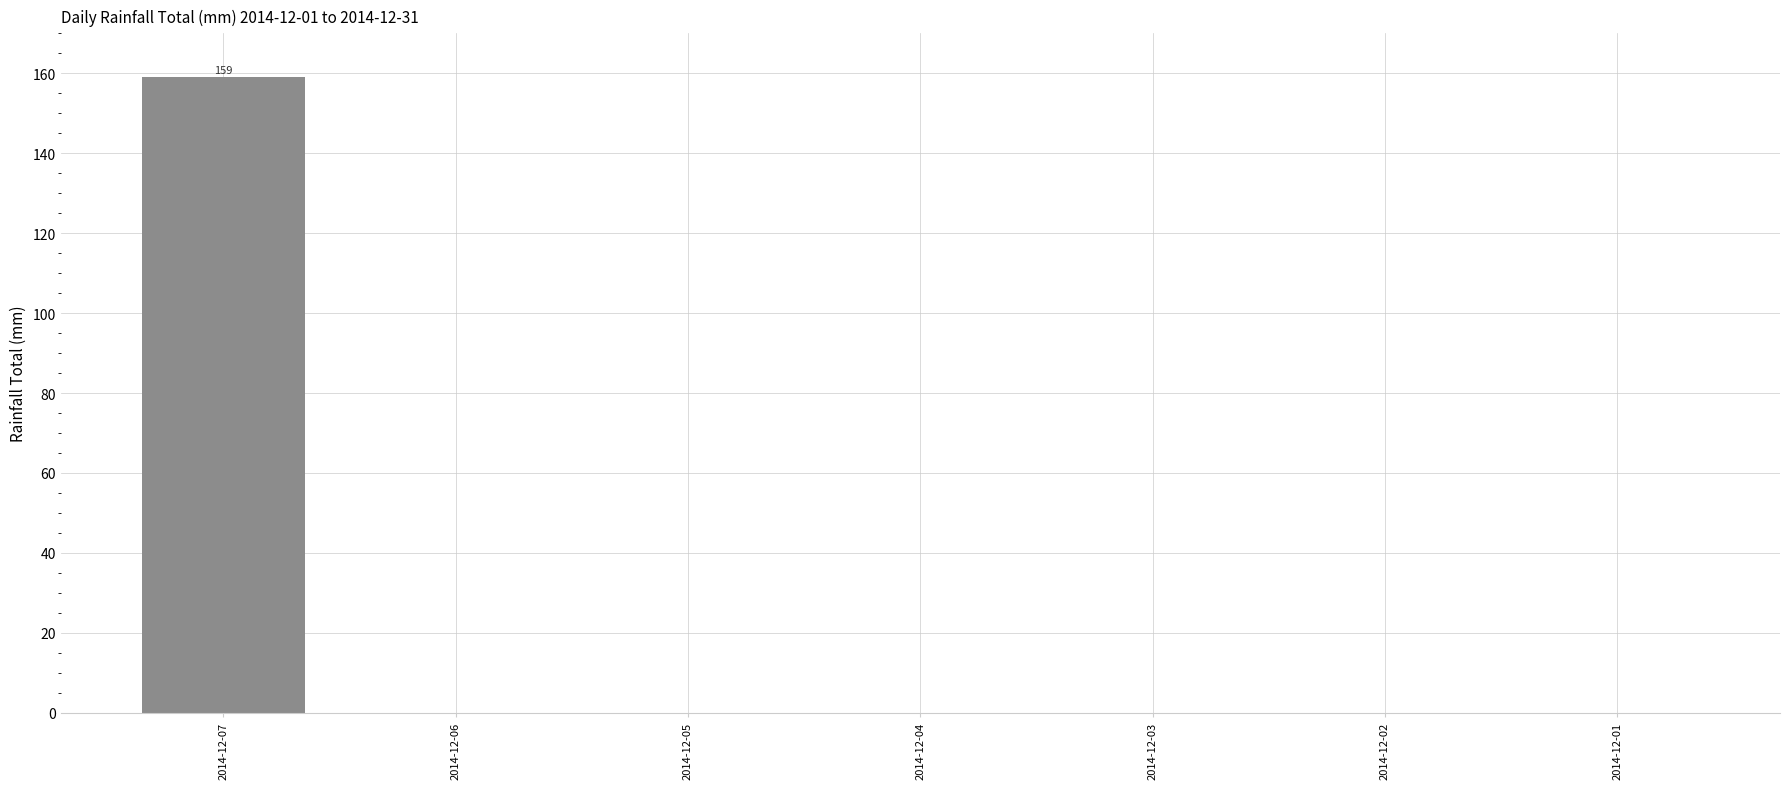

Count the number of data series in this chart.

1